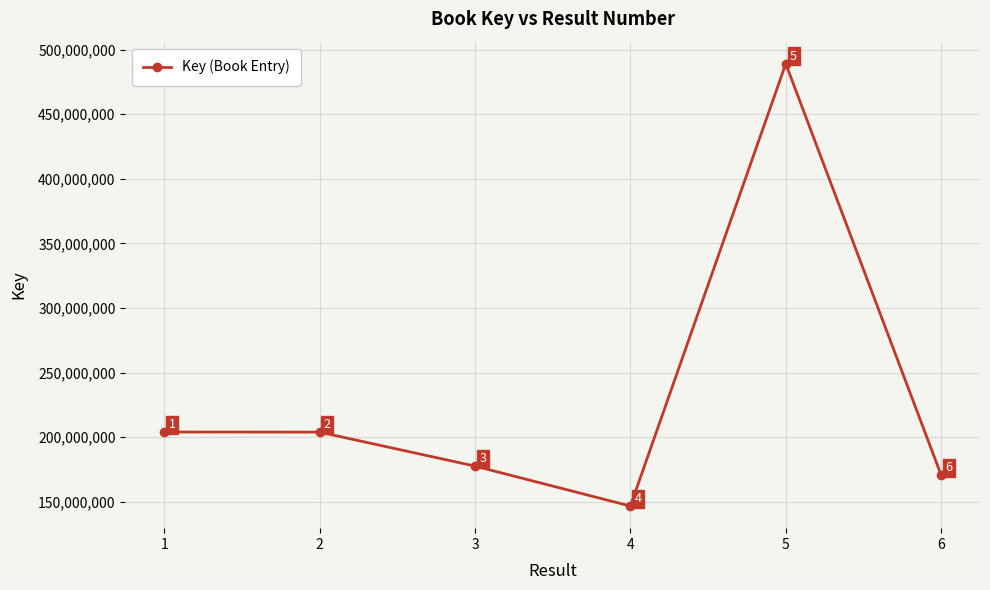

Reading right to left, list all the values displayed in this chart.

6=170557139	5=489043658	4=146598838	3=177534819	2=203860860	1=203937767